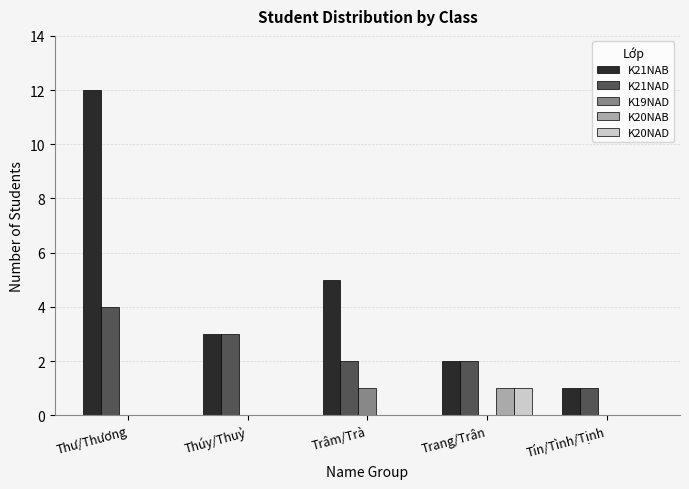

Which series has the largest range (max minus min)?

K21NAB